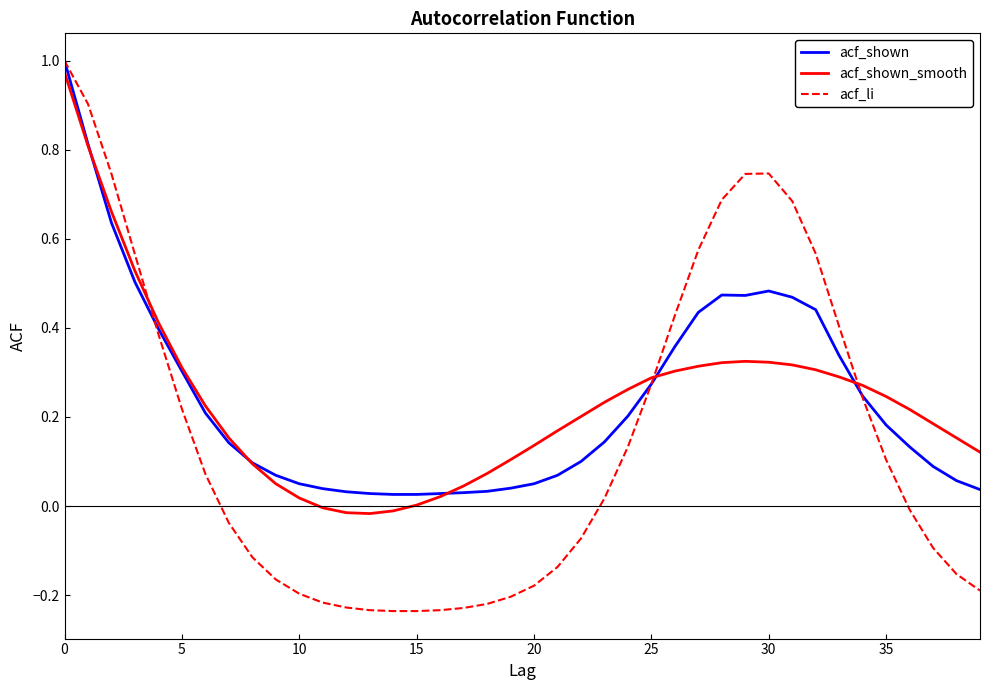

Which series has the widest spread of values?

acf_li